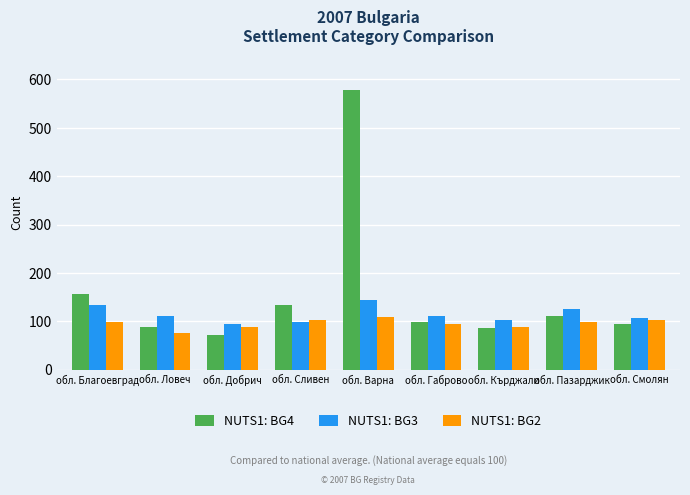

What is the maximum value shown in the chart?

578